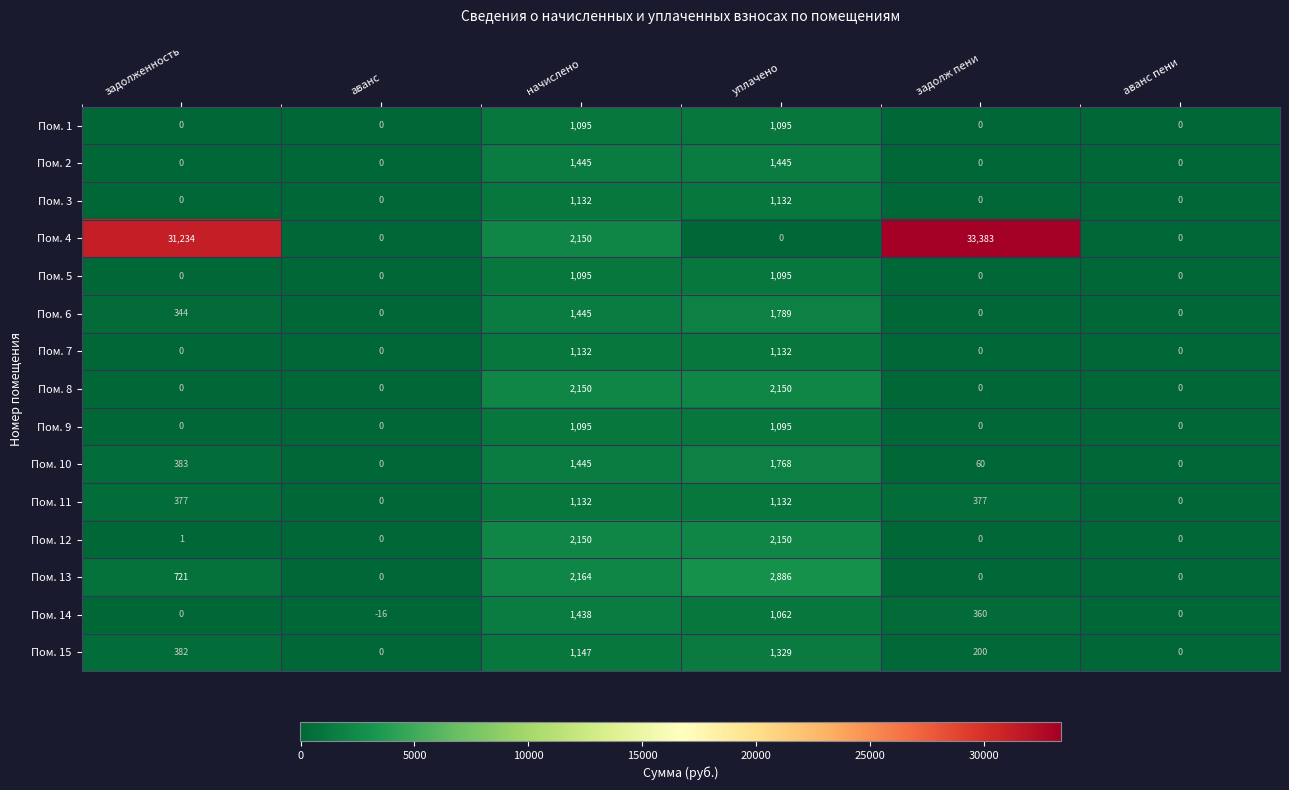

Which series has the widest spread of values?

Пом. 4